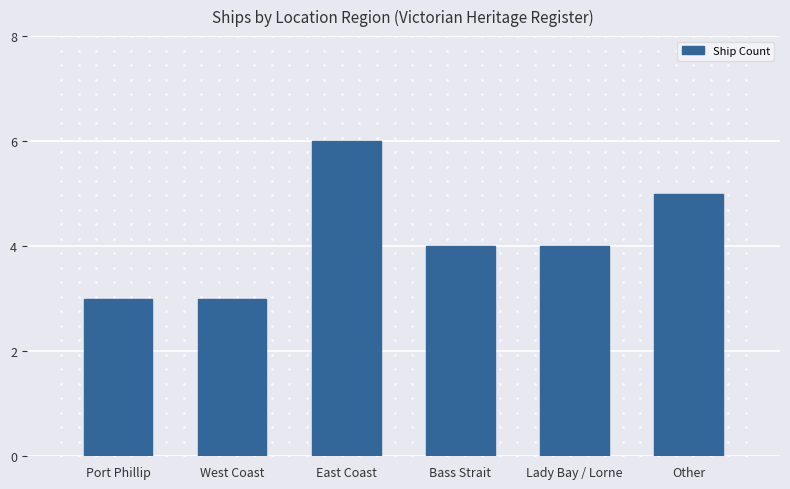

Reading left to right, extract all data points from this chart.

3	3	6	4	4	5